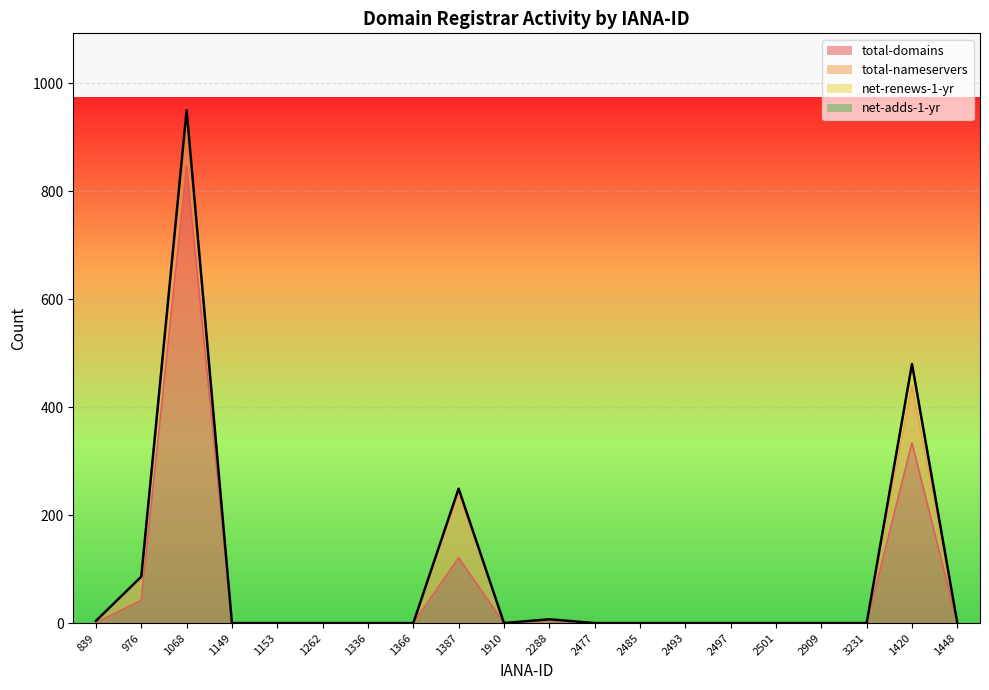

True or false: total-domains has a value of 847 at 1068.

True